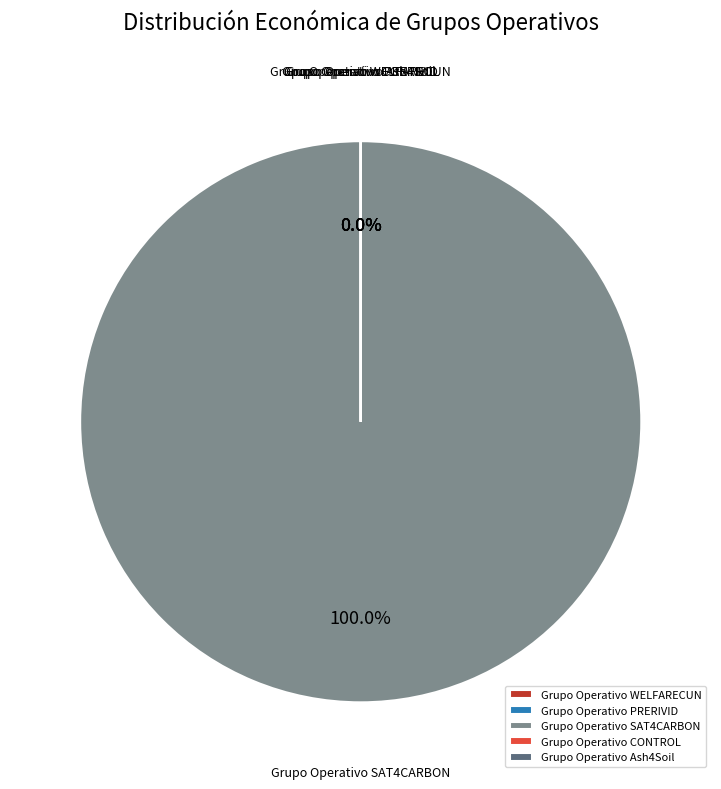

Count the number of slices in the pie.

5